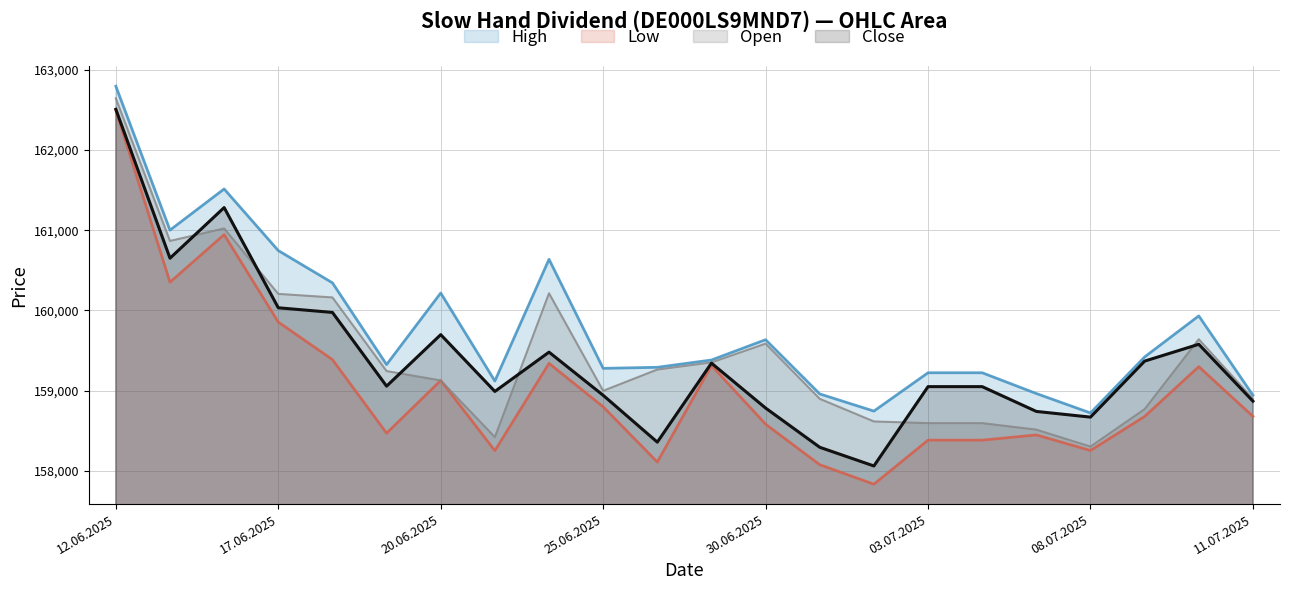

Count the number of categories in the chart.

22